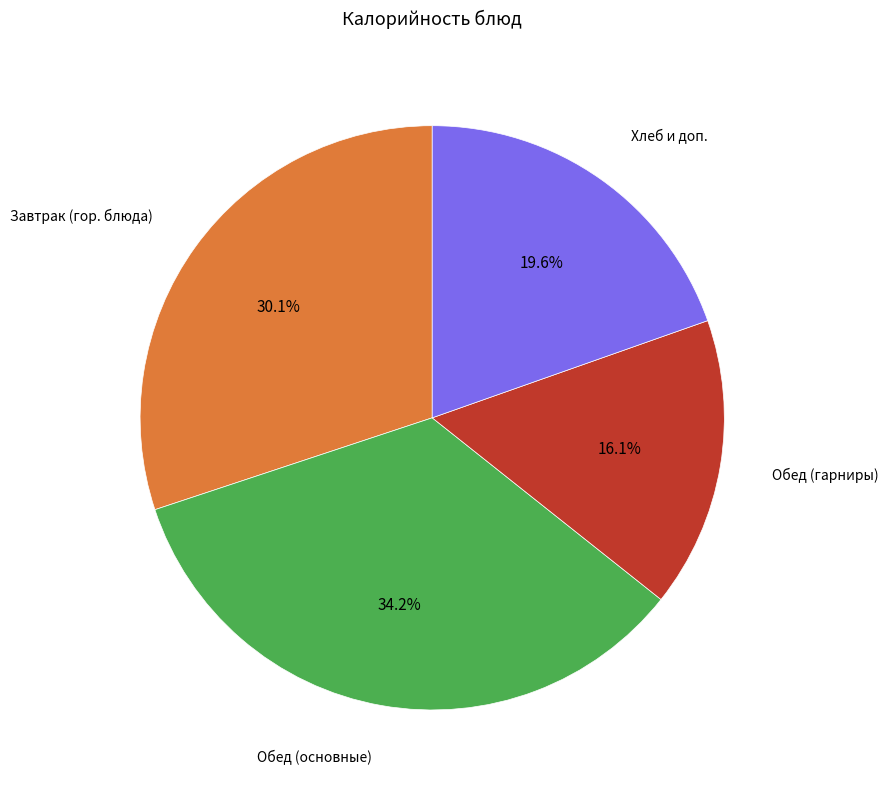

Is there a majority slice in this chart?

No